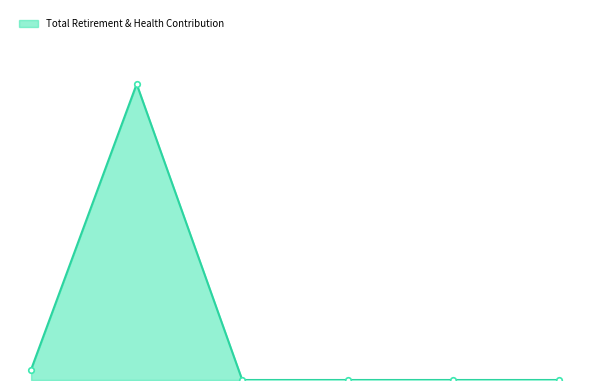

What is the greatest value displayed?

18030